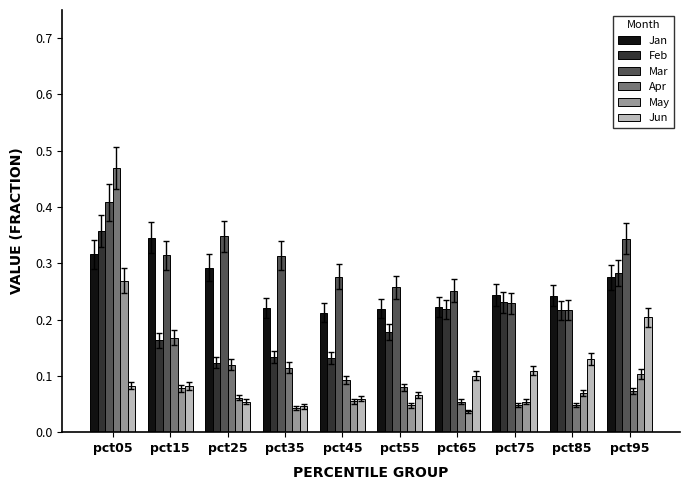

How many Mar values are between 0 and 1?

10